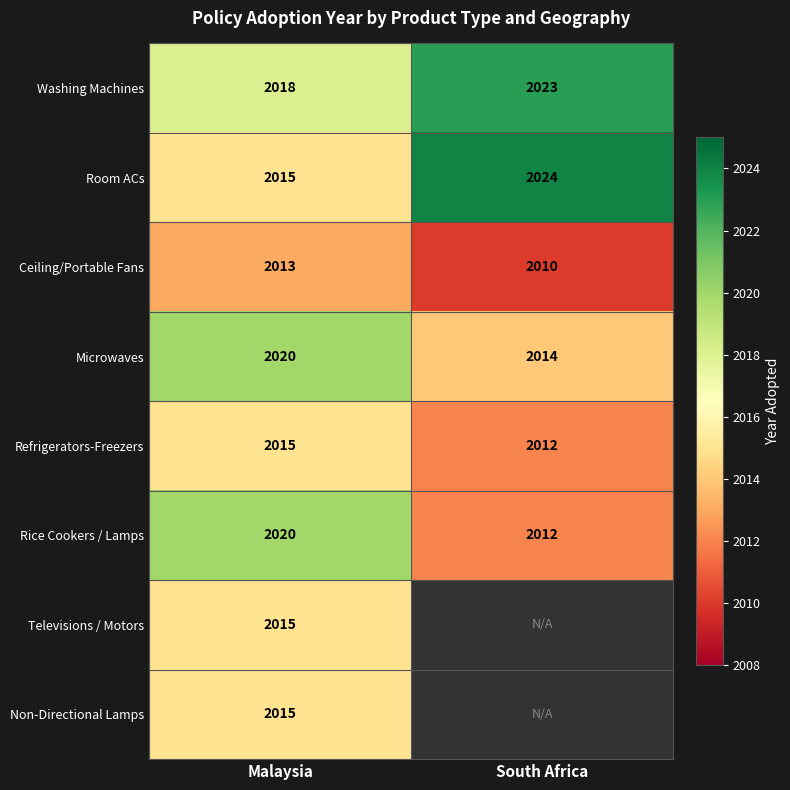

Which category has the highest value in the Washing Machines series?

South Africa